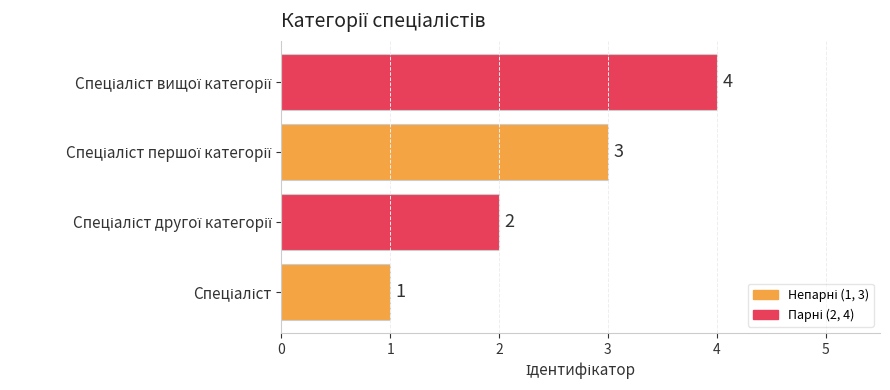

What is the greatest value displayed?

4